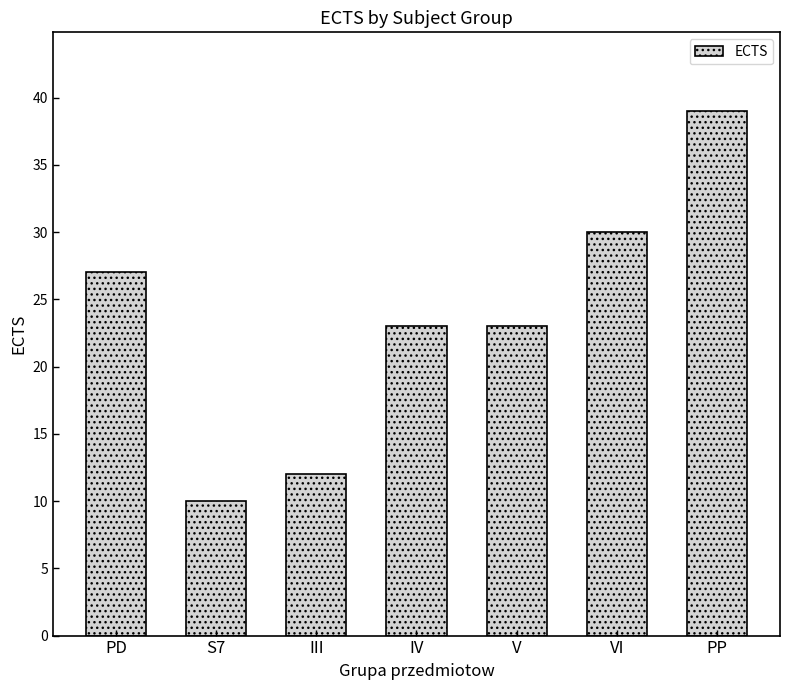

Reading right to left, list all the values displayed in this chart.

PP=39	VI=30	V=23	IV=23	III=12	S7=10	PD=27